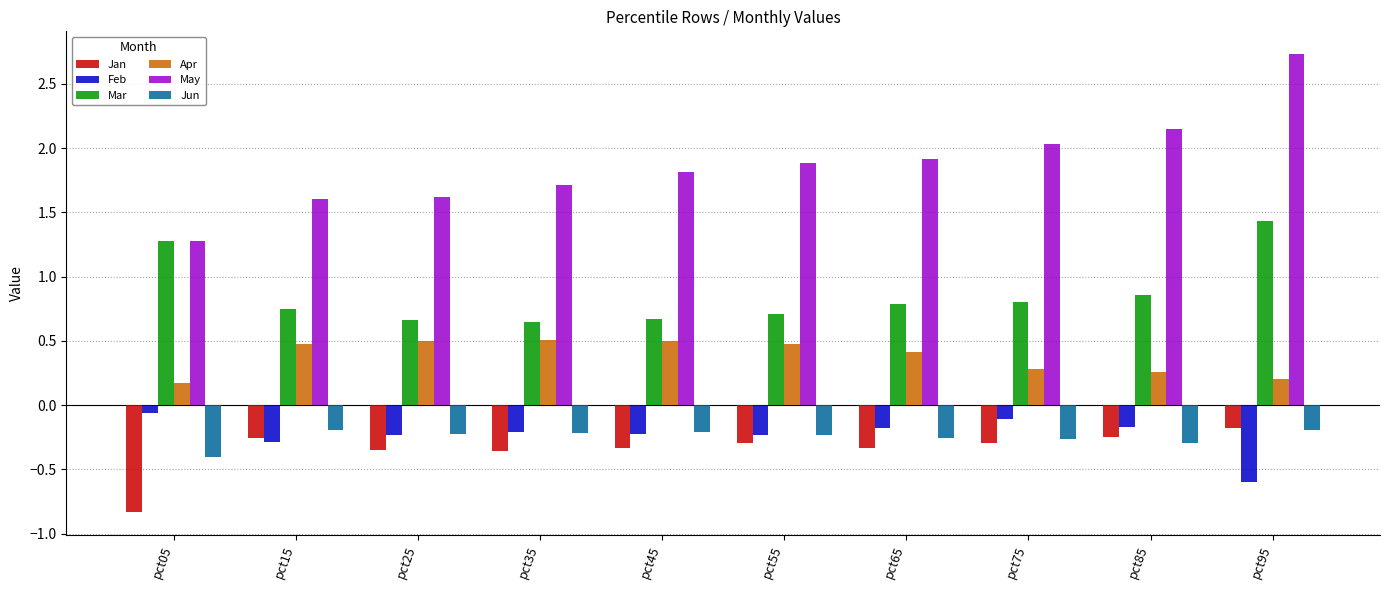

Which category has the lowest value across all series?

pct05